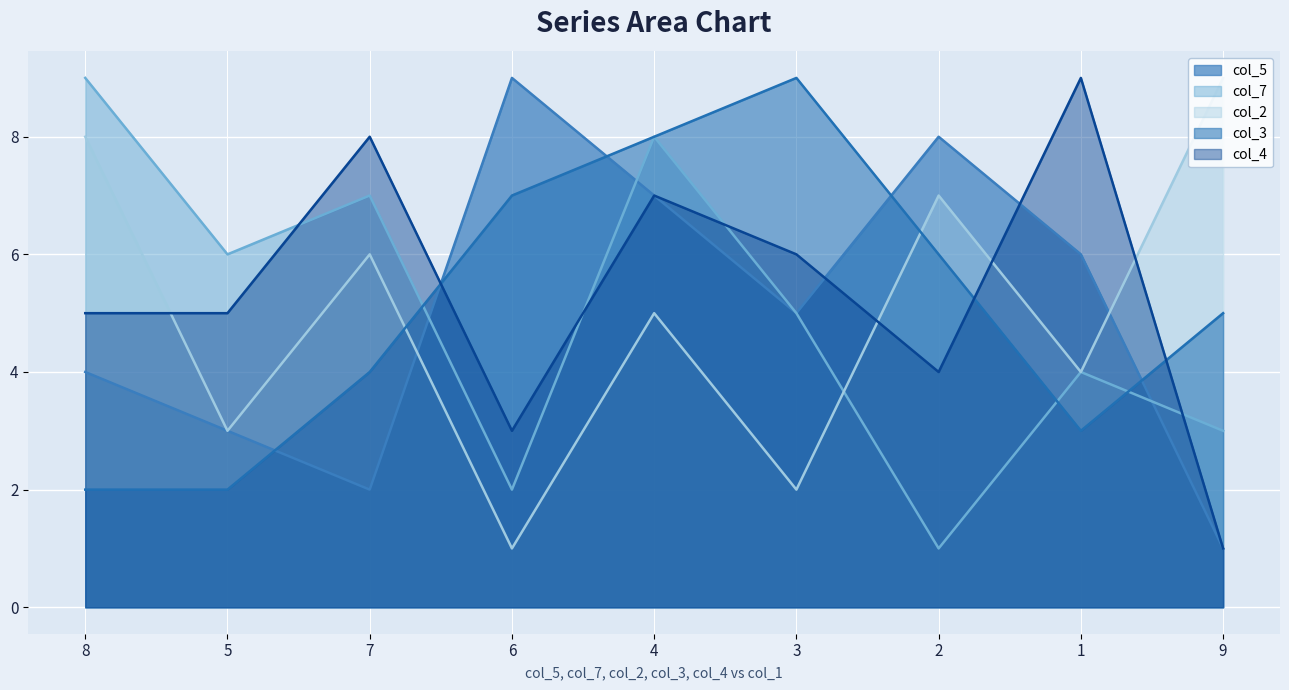

Reading left to right, list all the values displayed in this chart.

col_5: 4	3	2	9	7	5	8	6	1
col_7: 9	6	7	2	8	5	1	4	3
col_2: 8	3	6	1	5	2	7	4	9
col_3: 2	2	4	7	8	9	6	3	5
col_4: 5	5	8	3	7	6	4	9	1